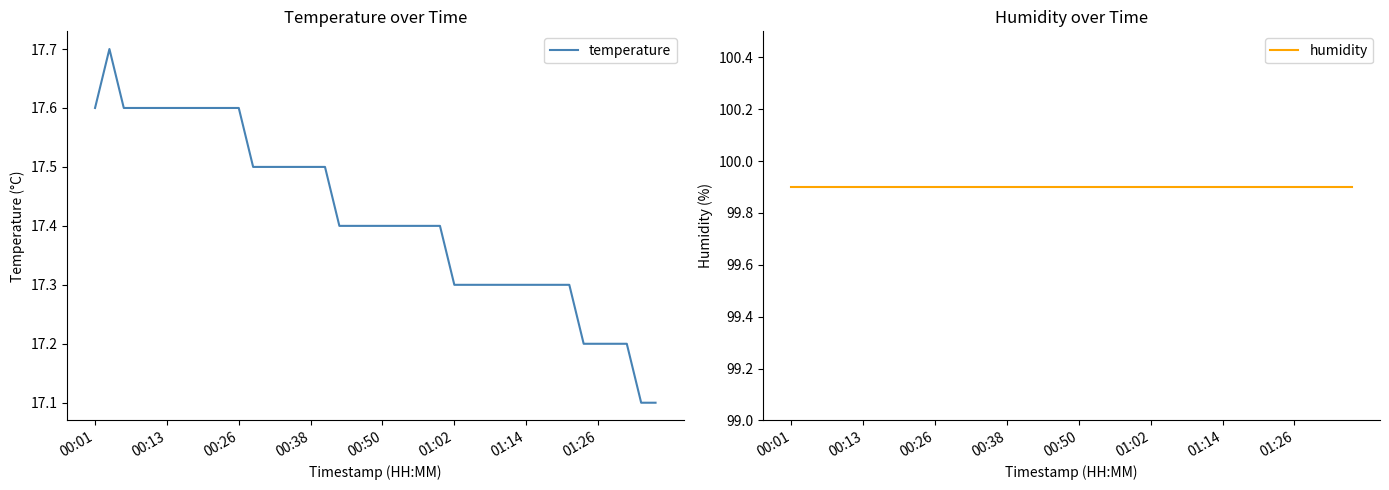

What is the minimum value for temperature?

17.1